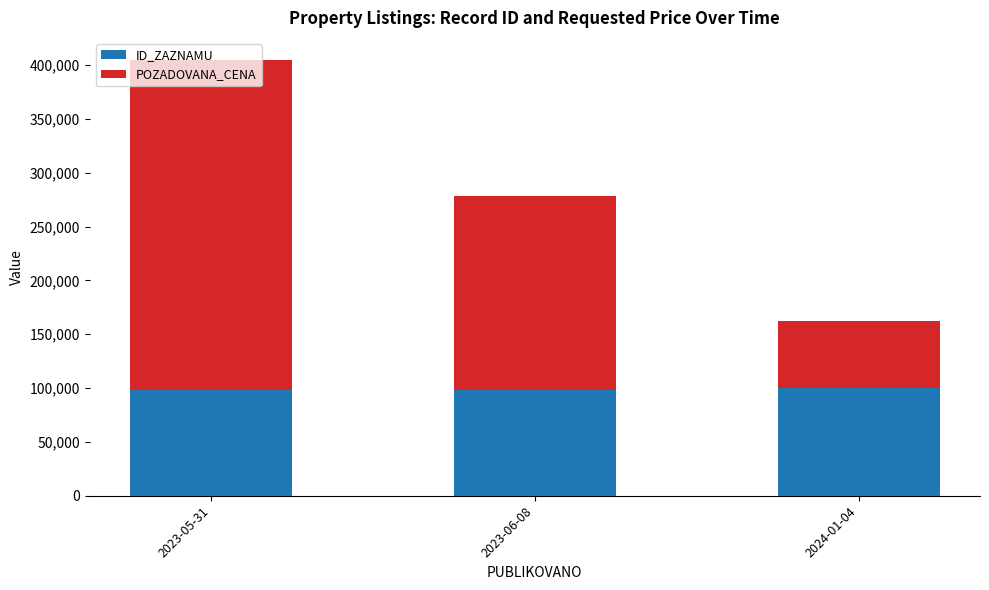

What are all the series names shown in the legend?

ID_ZAZNAMU, POZADOVANA_CENA